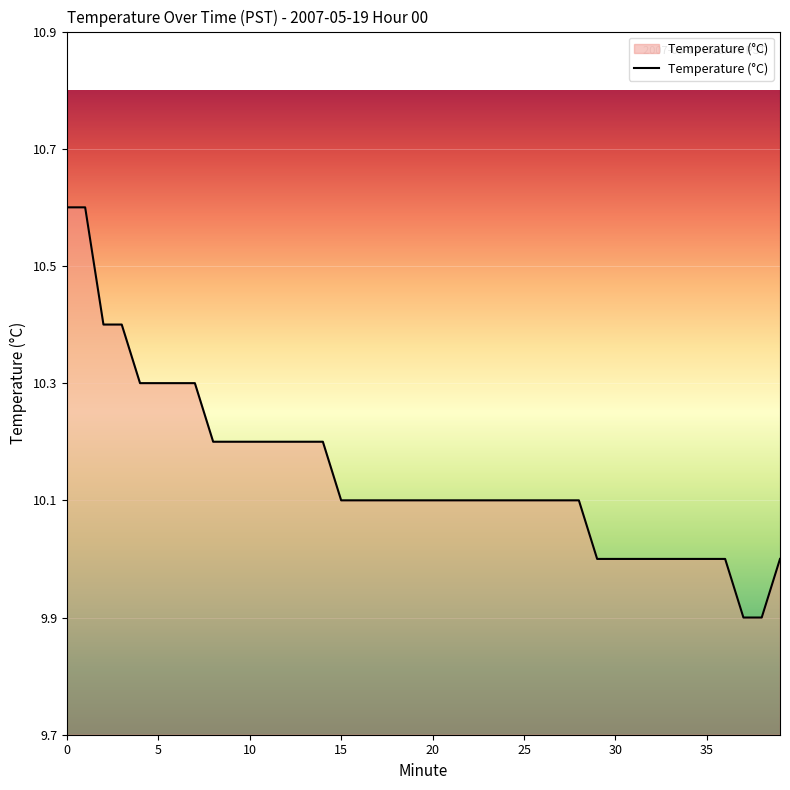

What is the difference between the maximum and minimum values?

0.7